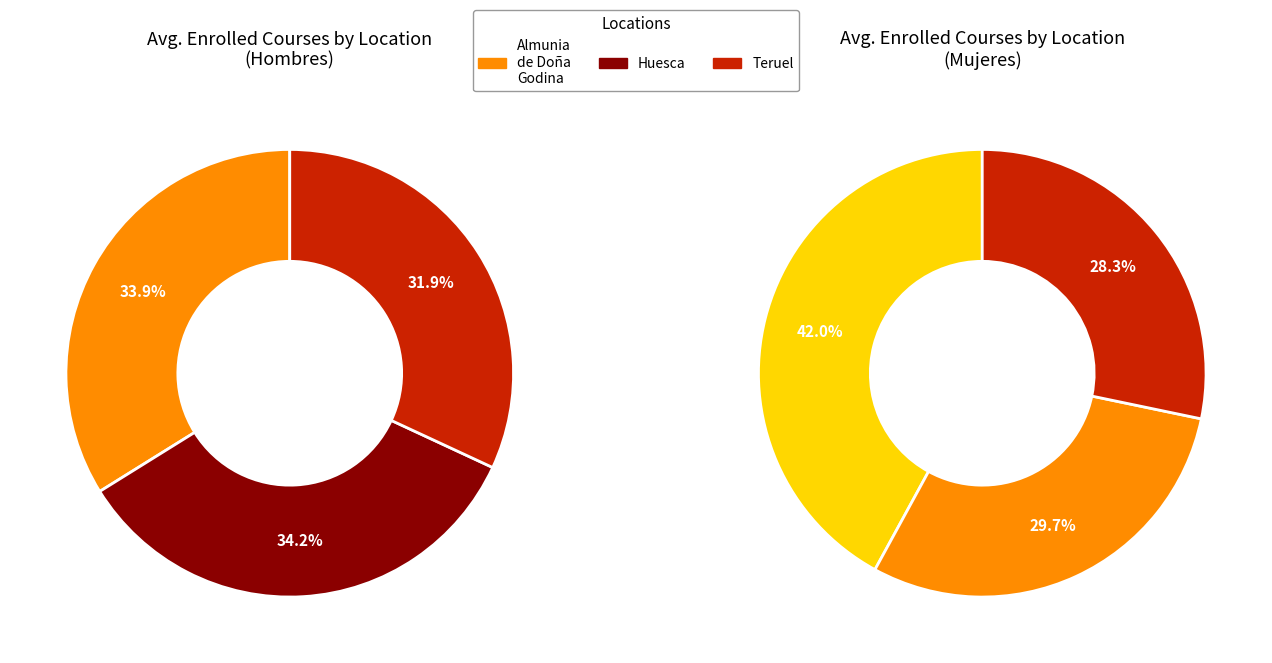

Between Zaragoza and Teruel, which is larger?

Zaragoza